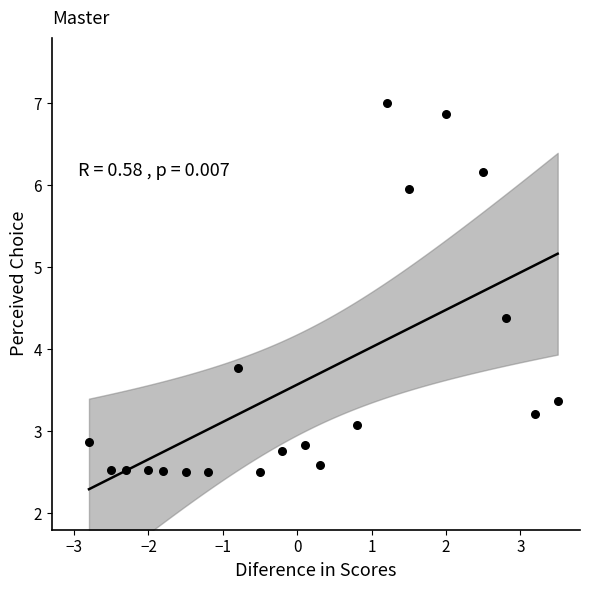

What is the range of X values (max minus min)?

6.3